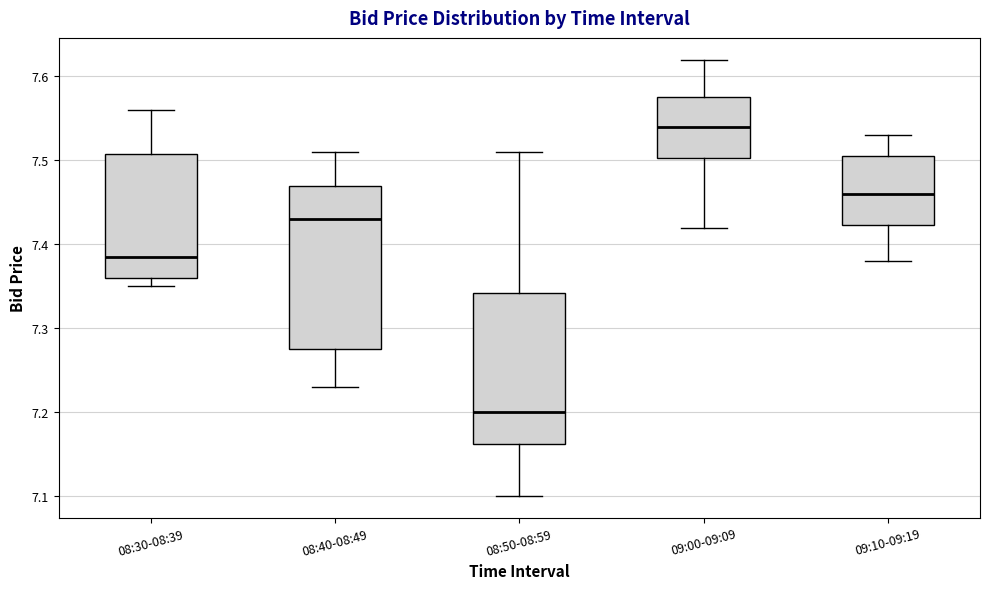

Reading left to right, transcribe this box plot: for each box, give where its median line is, the range the box spans, and where its two whiskers end, as read against the y-axis. The values are not printed on the chart, so give them approximately, as read against the axis.

08:30-08:39: median 7.39, box 7.36 to 7.51, whiskers 7.35 to 7.56
08:40-08:49: median 7.43, box 7.28 to 7.47, whiskers 7.23 to 7.51
08:50-08:59: median 7.20, box 7.16 to 7.34, whiskers 7.10 to 7.51
09:00-09:09: median 7.54, box 7.50 to 7.58, whiskers 7.42 to 7.62
09:10-09:19: median 7.46, box 7.42 to 7.51, whiskers 7.38 to 7.53